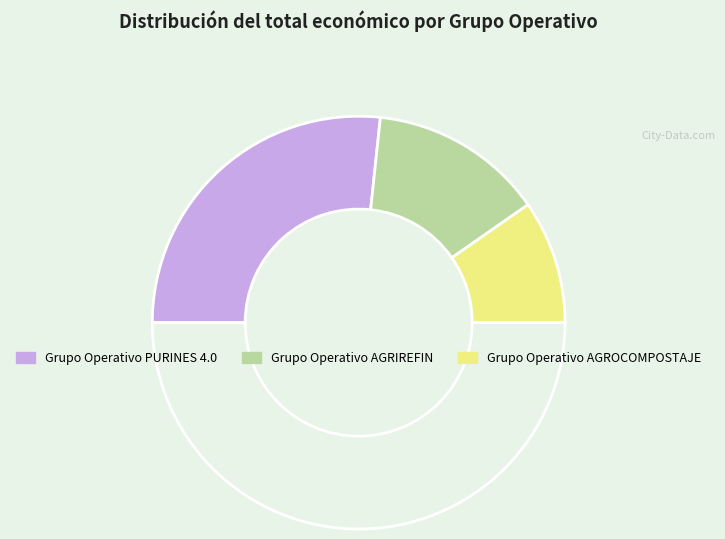

How many segments does this pie chart have?

4